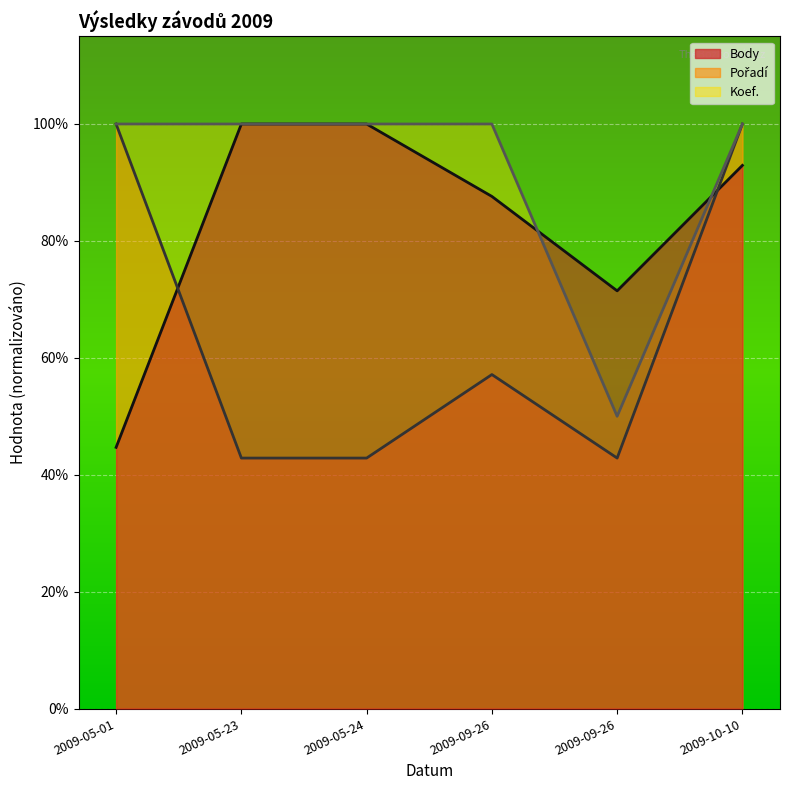

Reading right to left, extract all data points from this chart.

Body: 0.9	0.7	0.9	1.0	1.0	0.4
Pořadí: 1.0	0.4	0.6	0.4	0.4	1.0
Koef.: 1.0	0.5	1.0	1.0	1.0	1.0